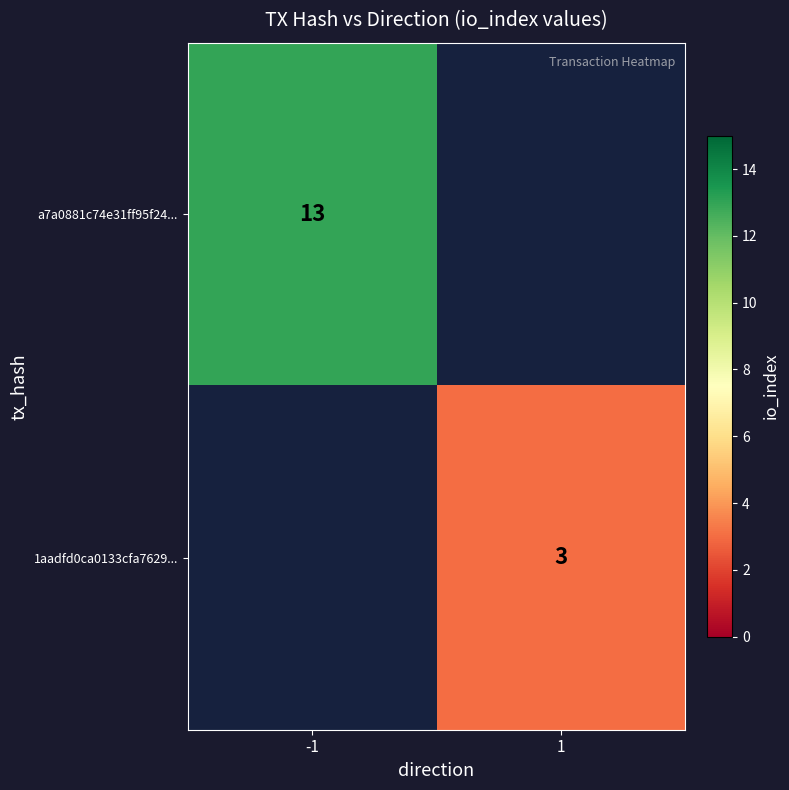

Is it true that a7a0881c74e31ff95f24... equals 13 at -1?

True